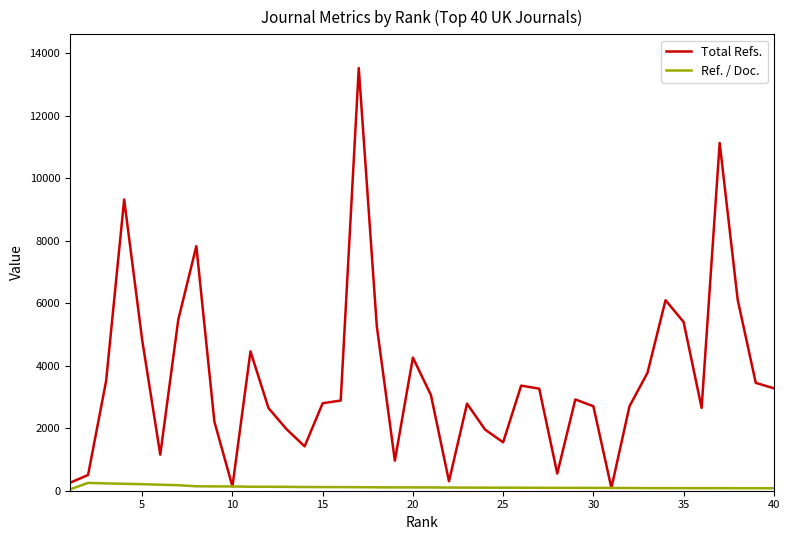

Rank the series by their maximum value, from highest to lowest.

Total Refs., Ref. / Doc.